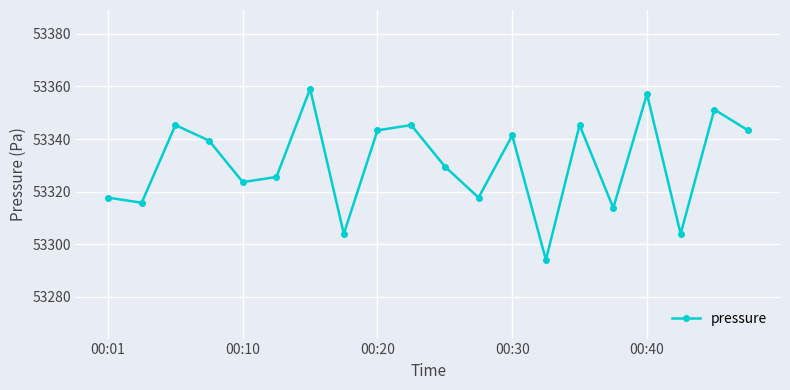

Does the chart display data point markers on the line(s)?

Yes